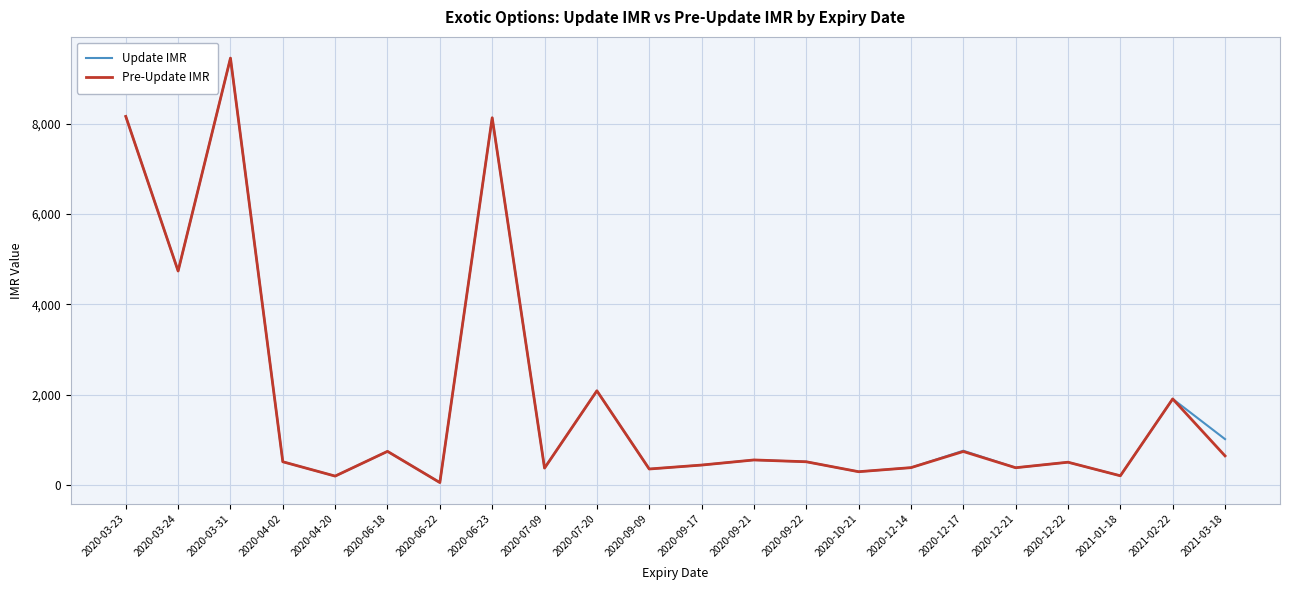

The value of Pre-Update IMR at 2020-09-17 is 447. True or false?

True